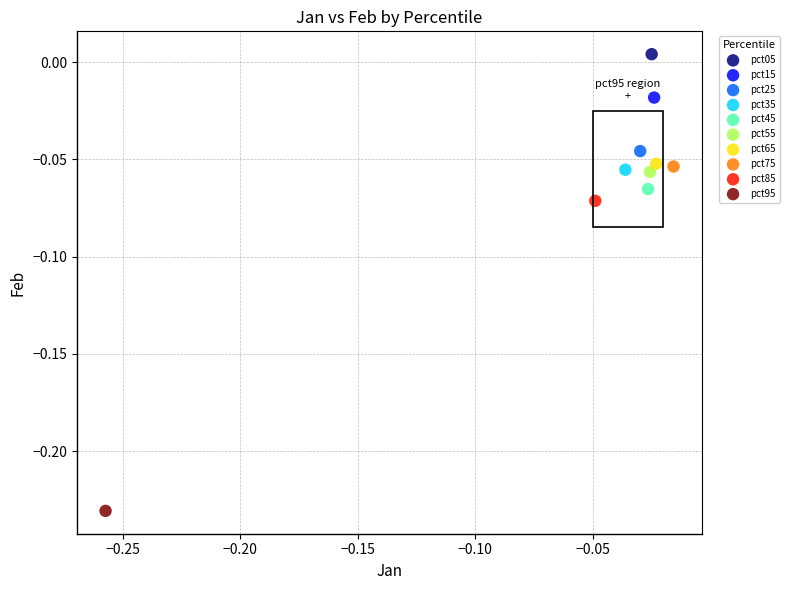

Which series reaches the minimum Y coordinate?

pct95